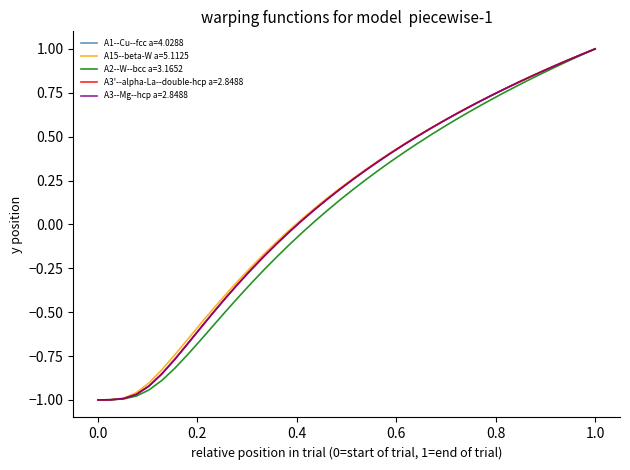

After their last crossing, which series has the higher values: A1--Cu--fcc a=4.0288 or A15--beta-W a=5.1125?

A15--beta-W a=5.1125